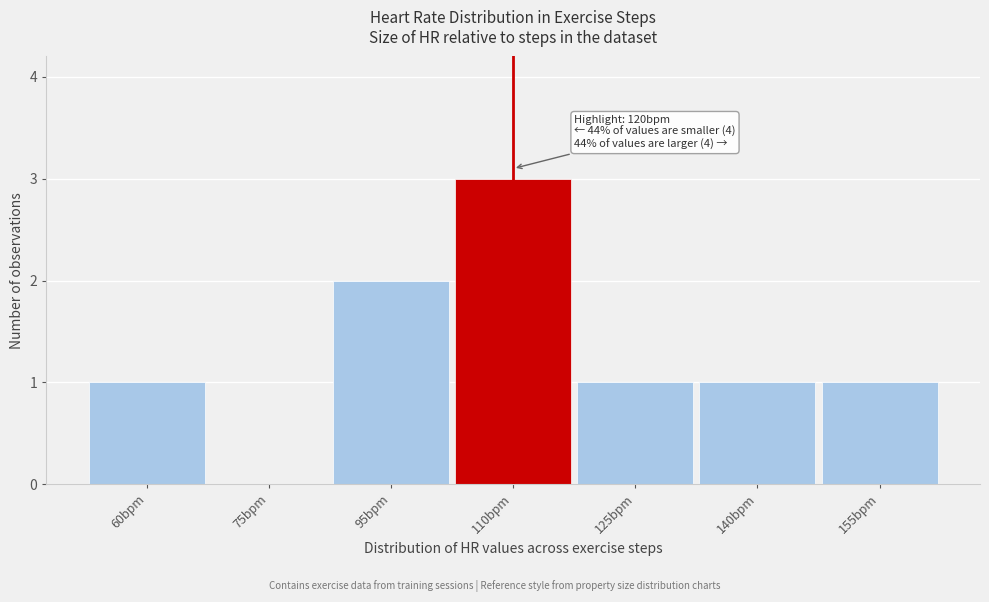

Reading left to right, list all the values displayed in this chart.

60bpm=1	75bpm=0	95bpm=2	110bpm=3	125bpm=1	140bpm=1	155bpm=1